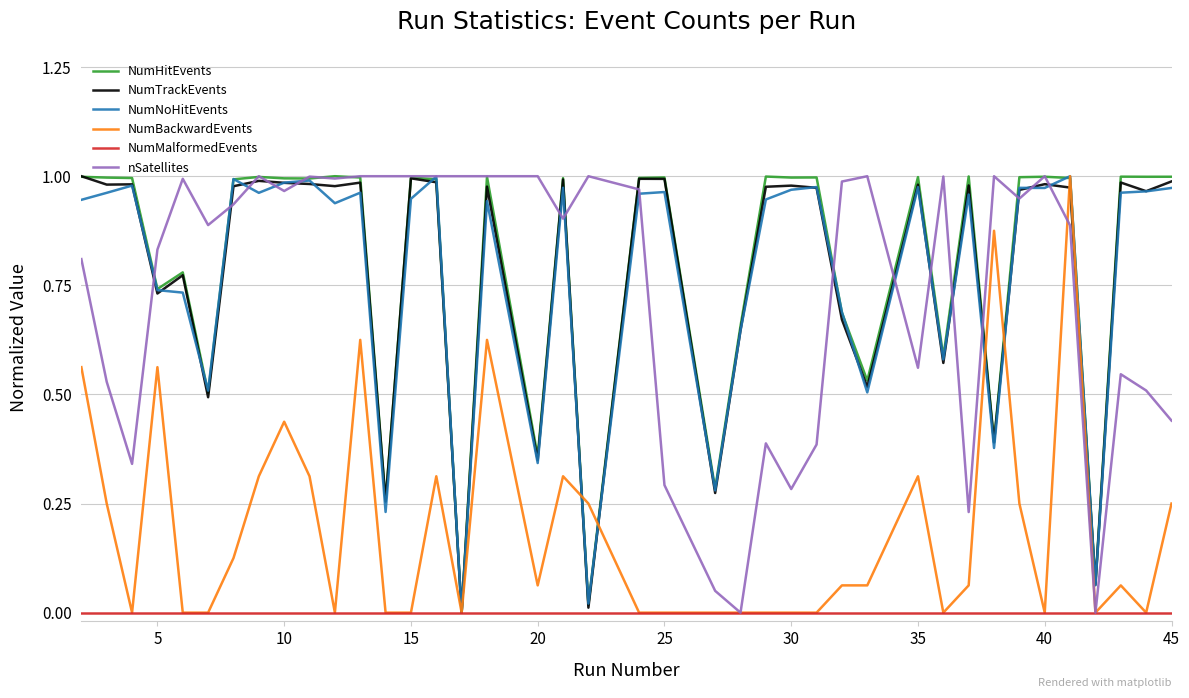

Which series has the largest range (max minus min)?

NumHitEvents